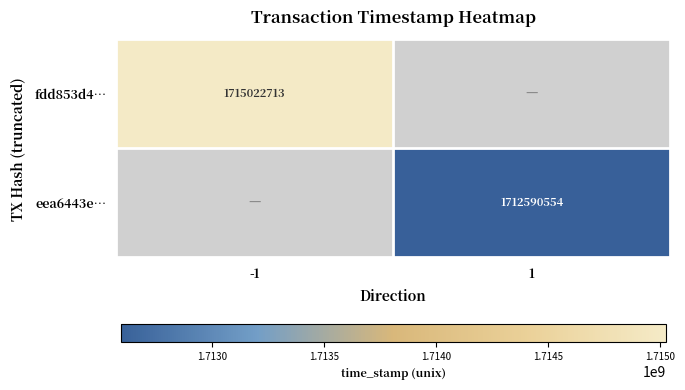

Which label corresponds to the largest value in the chart?

-1